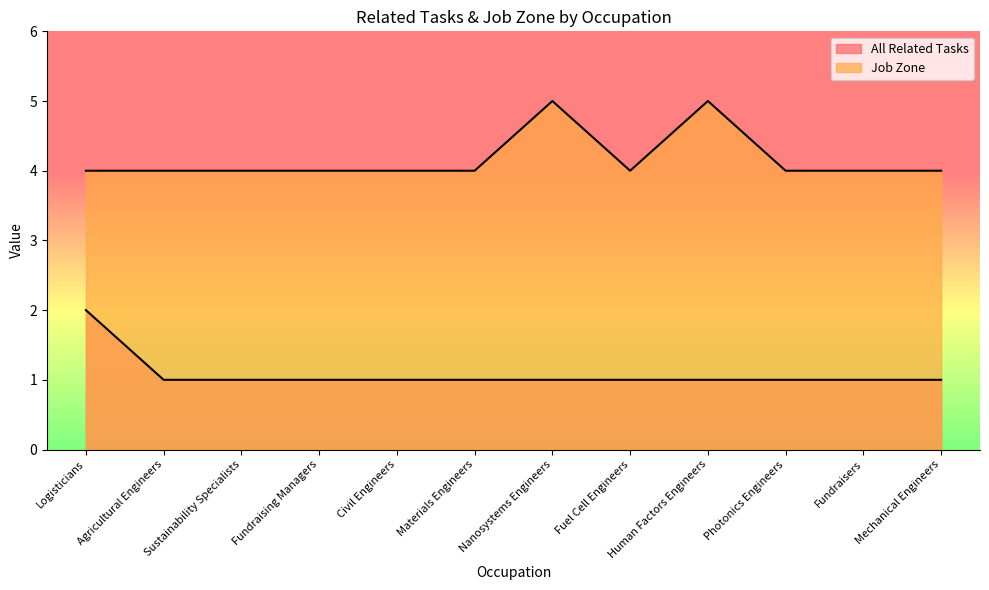

True or false: All Related Tasks has more than 2 interior local peaks.

False